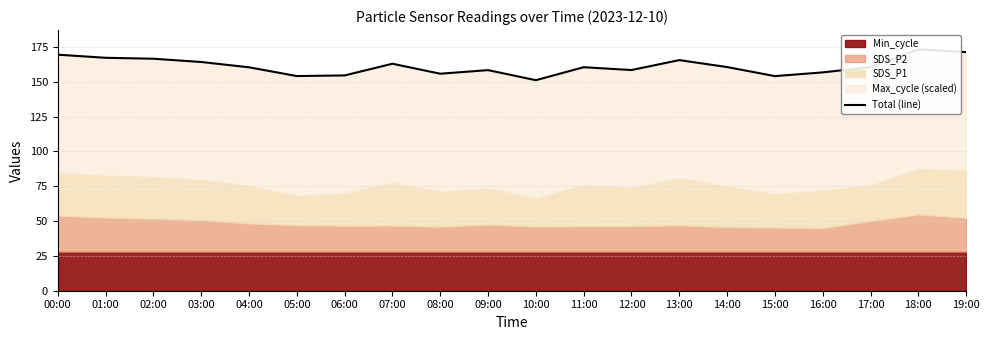

Reading left to right, what are all the values shown in this chart?

00:00=169.5	01:00=167.2	02:00=166.6	03:00=164.2	04:00=160.4	05:00=154.1	06:00=154.6	07:00=163.0	08:00=155.8	09:00=158.4	10:00=151.2	11:00=160.5	12:00=158.5	13:00=165.6	14:00=160.6	15:00=154.1	16:00=156.8	17:00=160.6	18:00=173.3	19:00=171.3